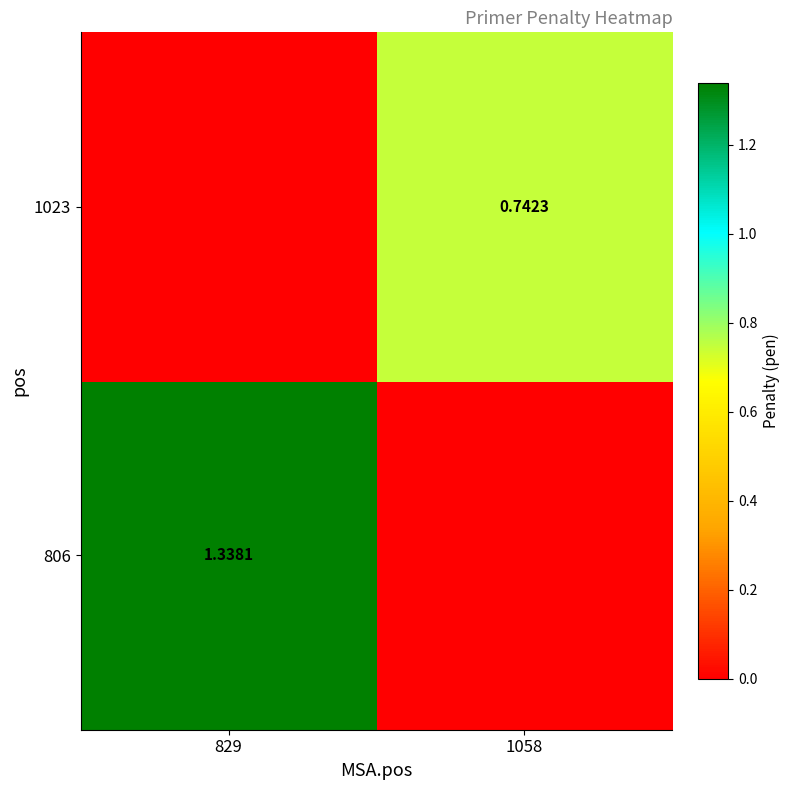

At which label does 806 reach its peak?

829